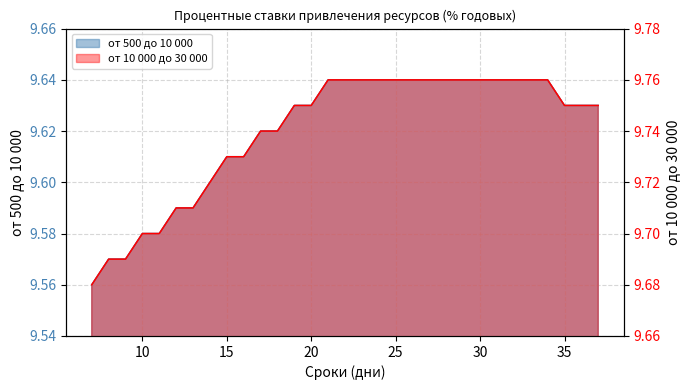

At which label does от 500 до 10 000 reach its minimum?

7